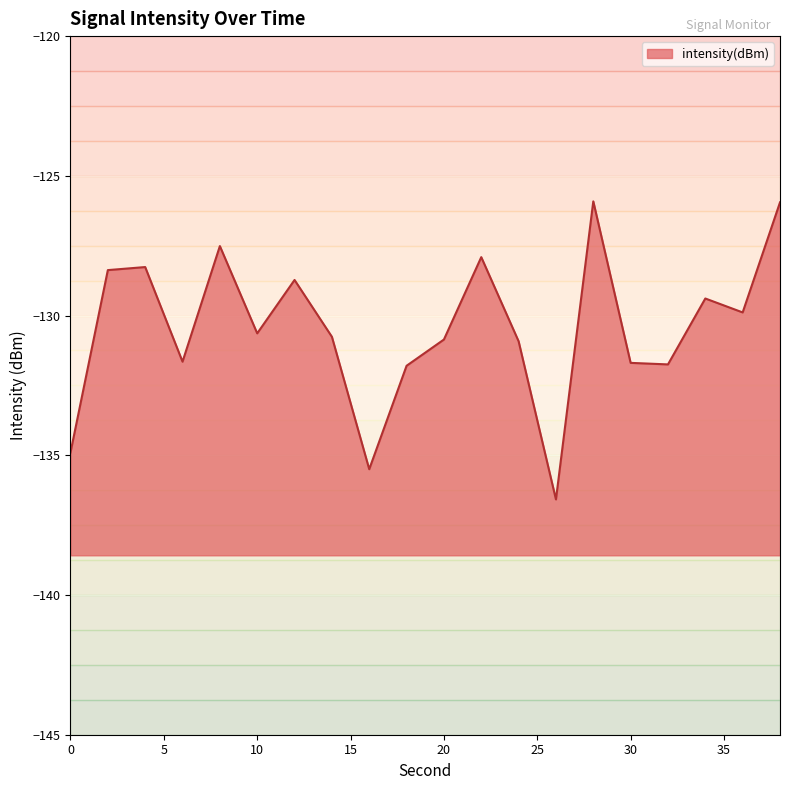

At which label is the value closest to -131?

24